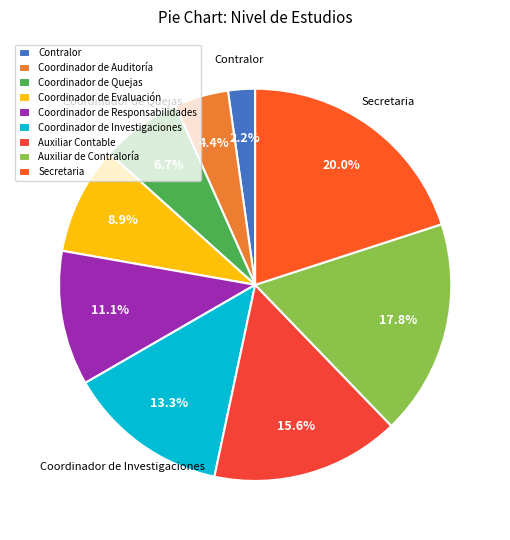

Does any single category account for the majority?

No